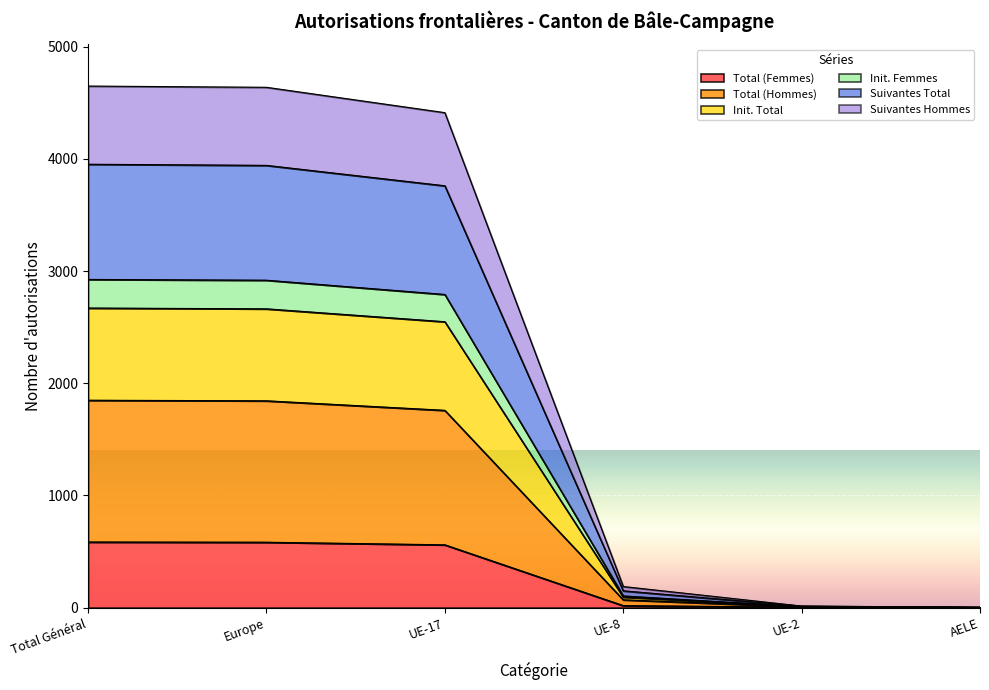

What is the label of the 5th point from the left?

UE-2